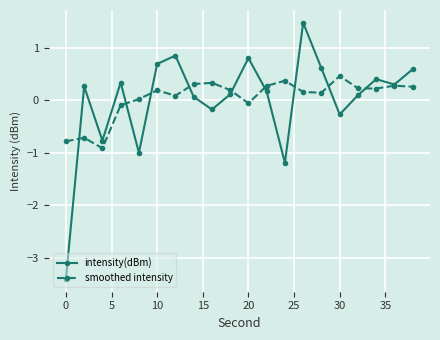

List the series in order of their peak value, lowest first.

smoothed intensity, intensity(dBm)